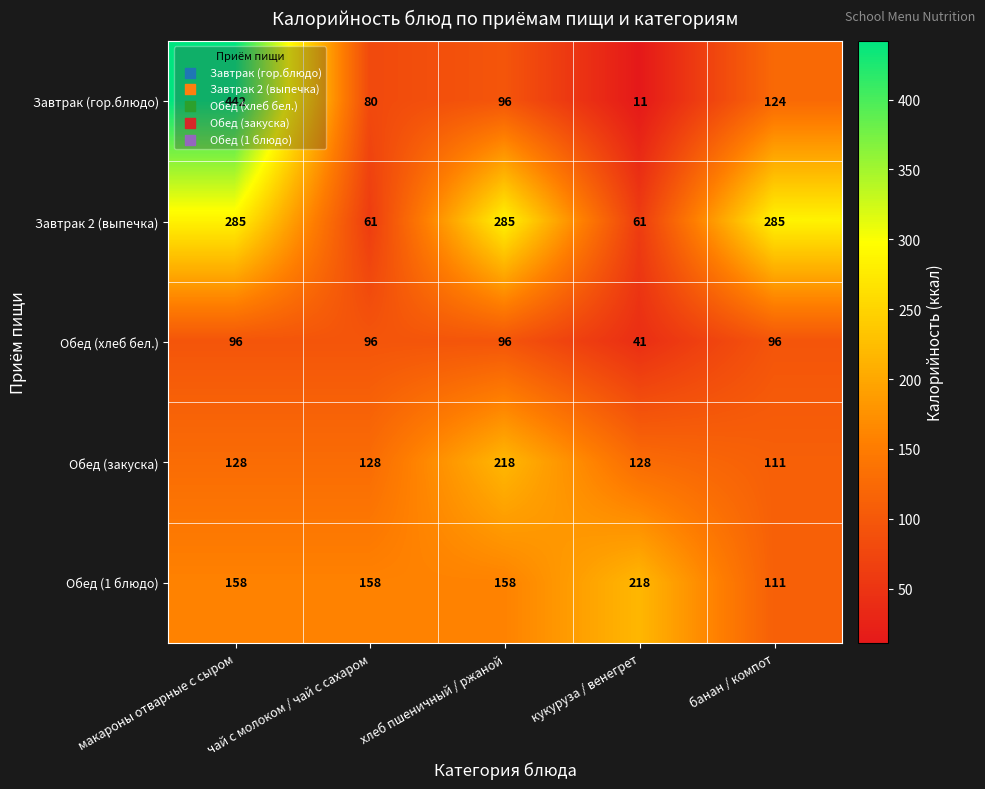

At which category does the chart reach its minimum across all series?

кукуруза / венегрет